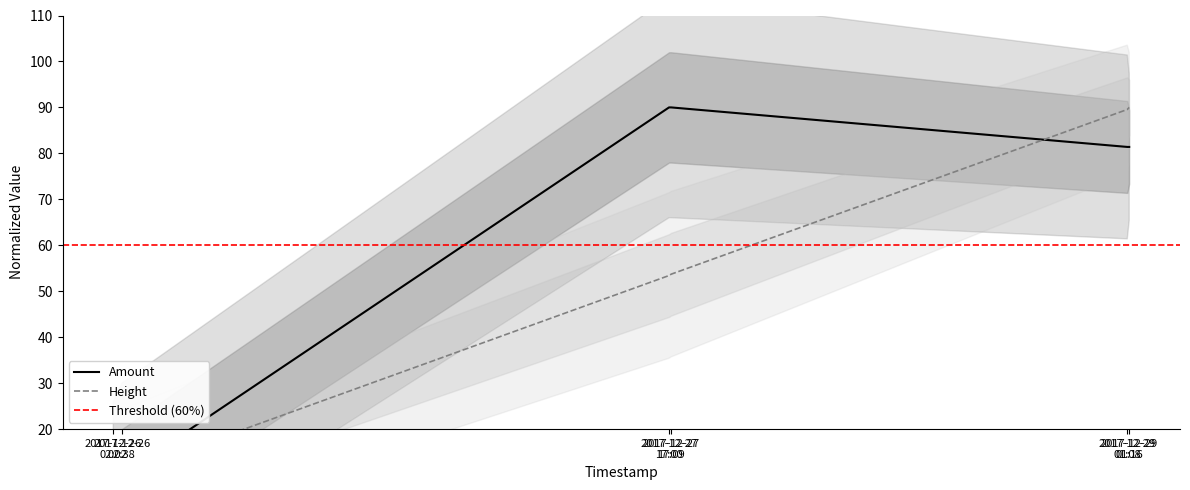

What is the sum of all values?

362.8